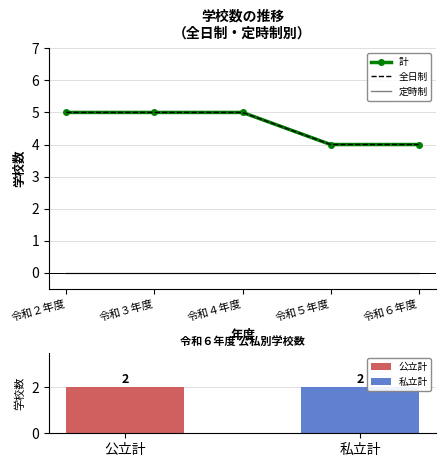

What position from the left is 令和４年度?

3